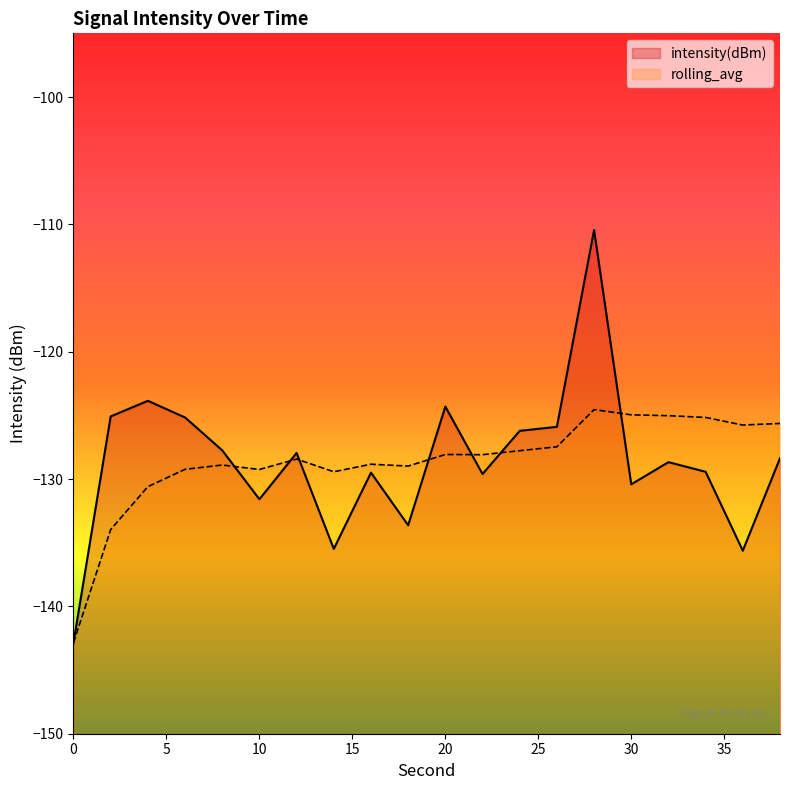

Which series has the largest range (max minus min)?

intensity(dBm)